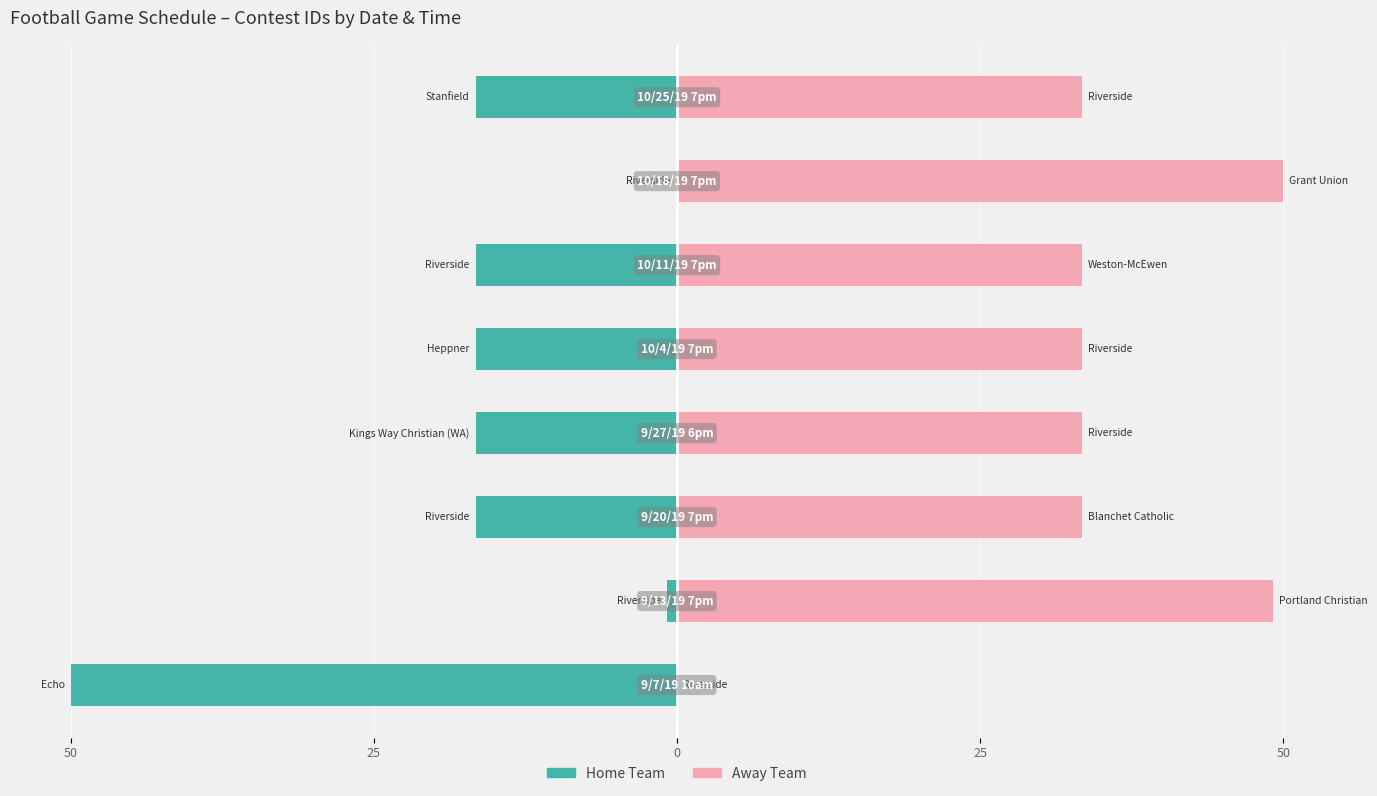

What is the difference between the maximum and minimum values in the Home Team series?

50.0